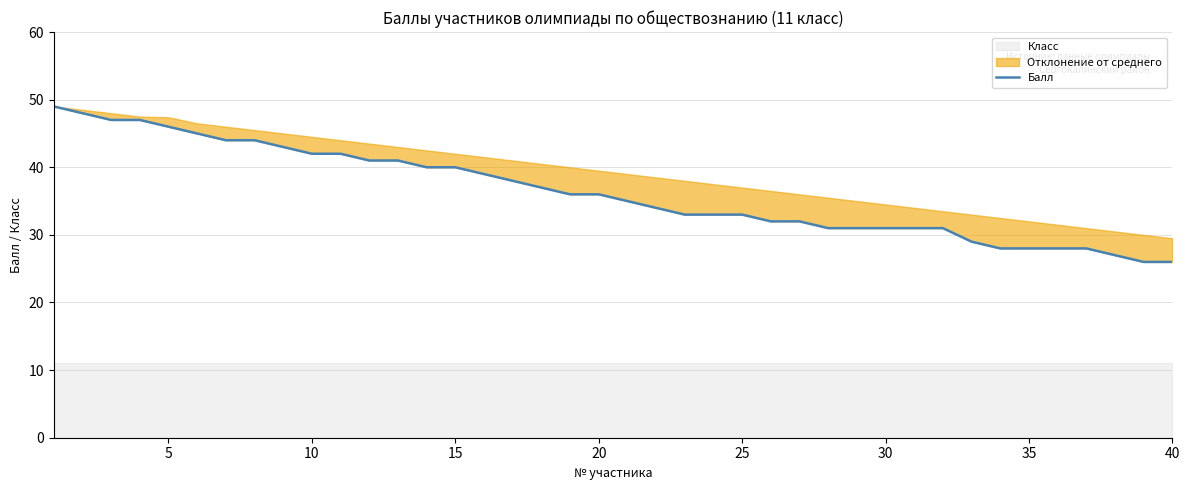

What is the sum of all values?

1452